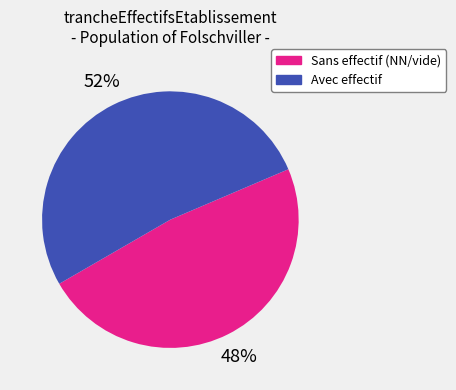

To the nearest percent, what is the difference between the largest and smallest slice percentages?

4%